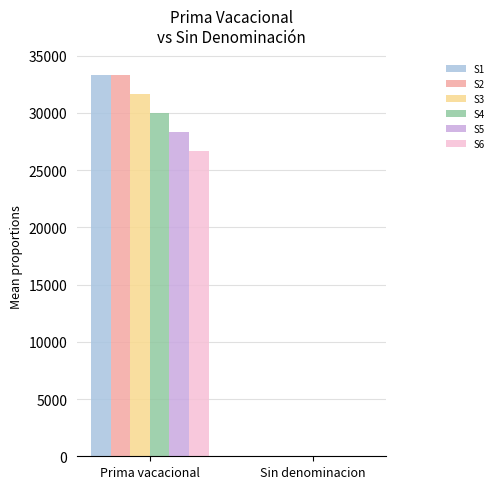

Reading left to right, list all the values displayed in this chart.

S1: 33346.2	0.0
S2: 33346.2	0.0
S3: 31678.9	0.0
S4: 30011.6	0.0
S5: 28344.3	0.0
S6: 26677.0	0.0